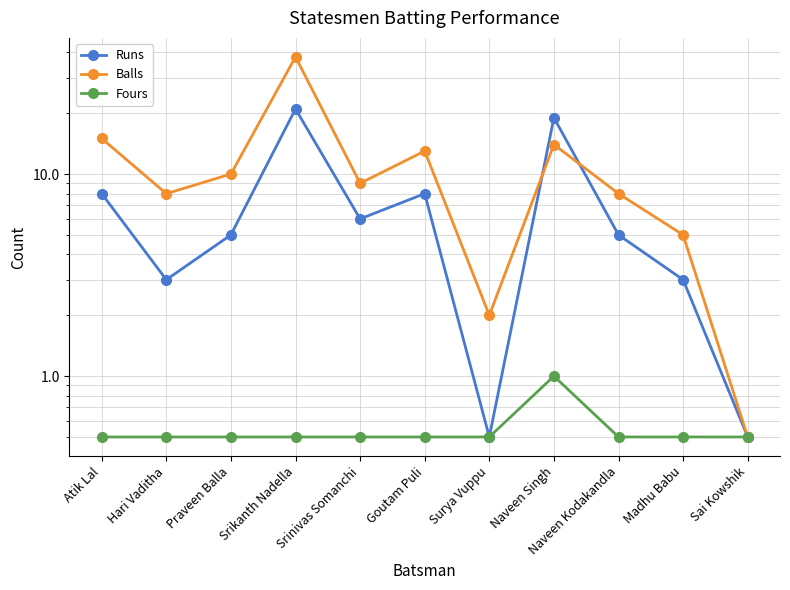

What is the sum of all Fours values?

6.0